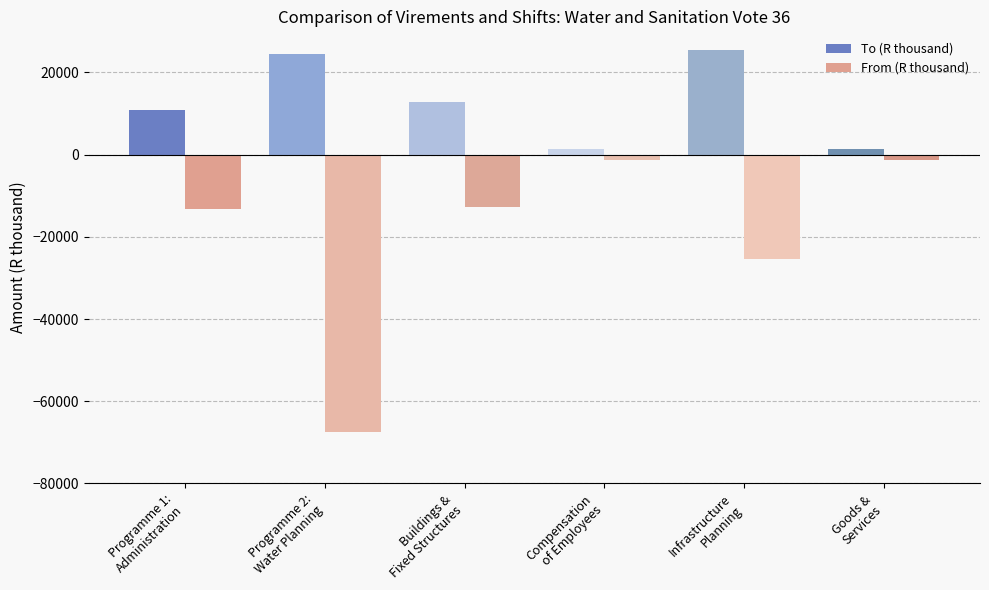

What is the lowest value of the From (R thousand) series?

-67370